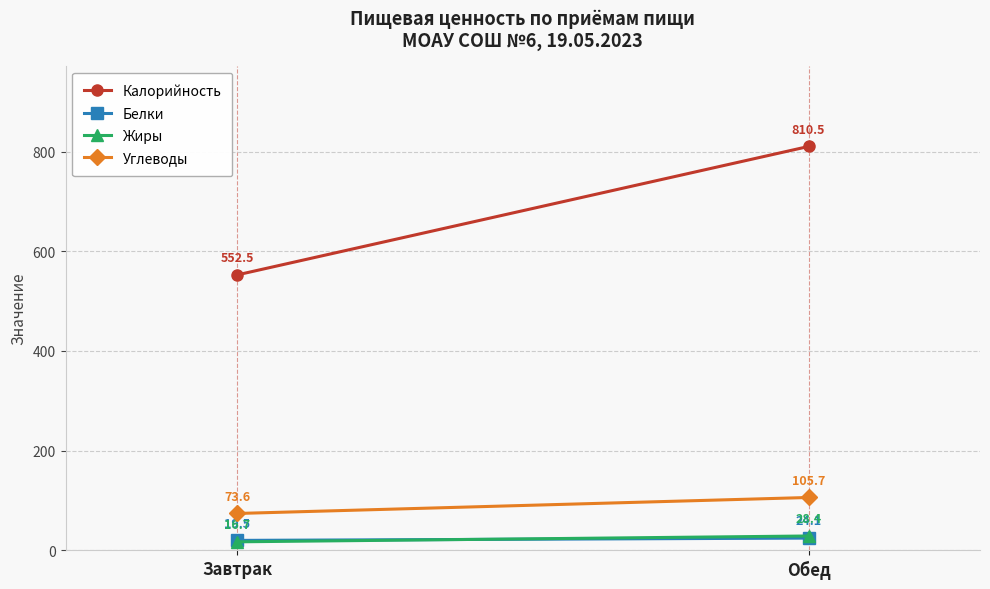

What is the greatest value displayed?

810.5